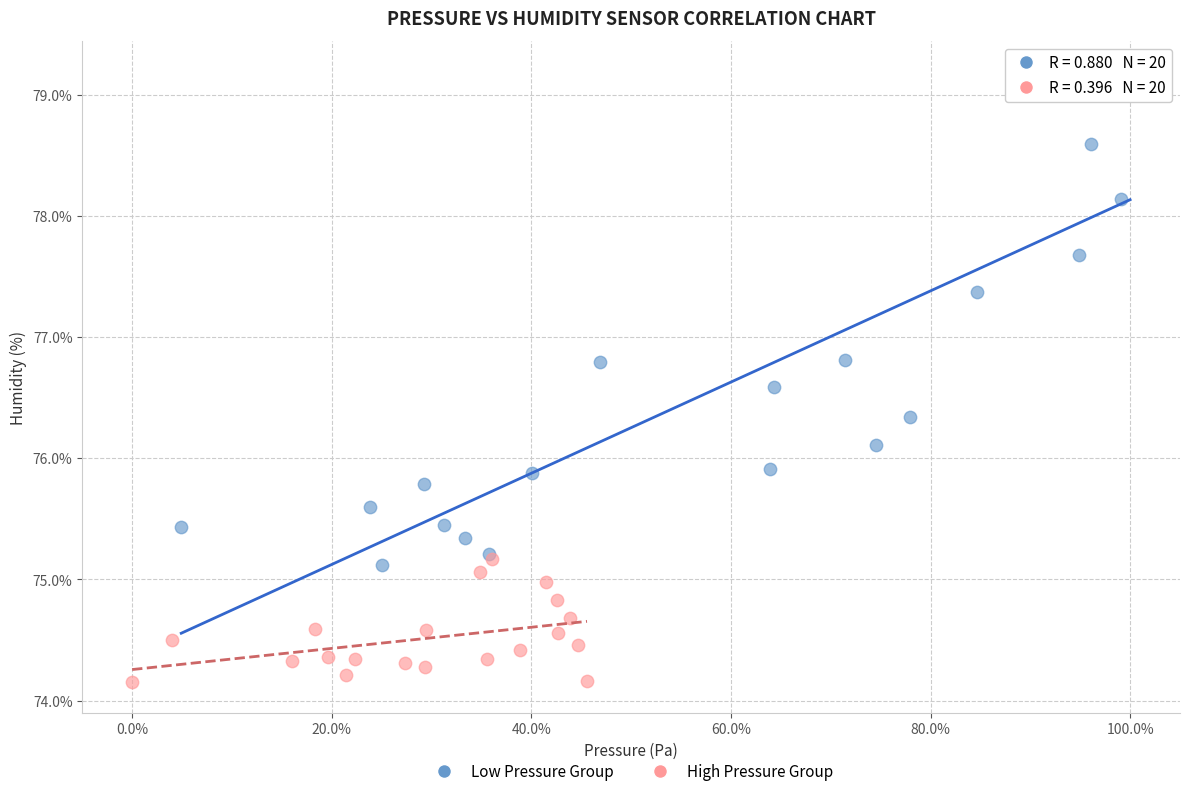

Which series reaches the maximum Y coordinate?

Low Pressure Group